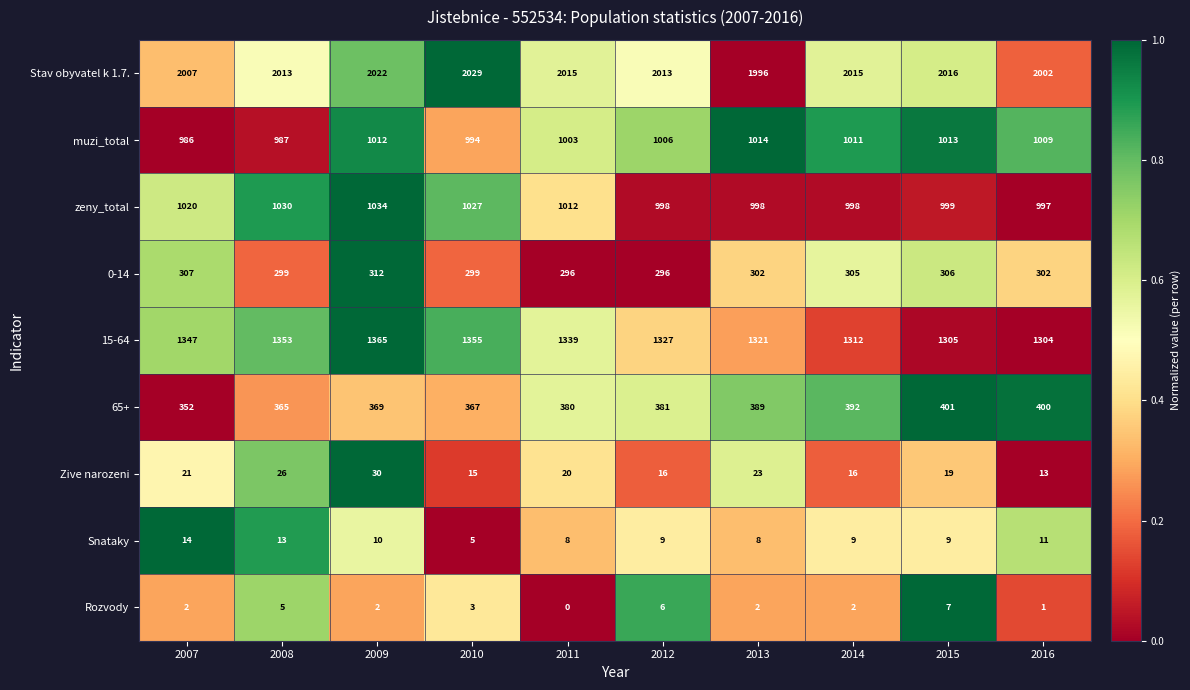

List the series in order of their peak value, lowest first.

Rozvody, Snataky, Zive narozeni, 0-14, 65+, muzi_total, zeny_total, 15-64, Stav obyvatel k 1.7.